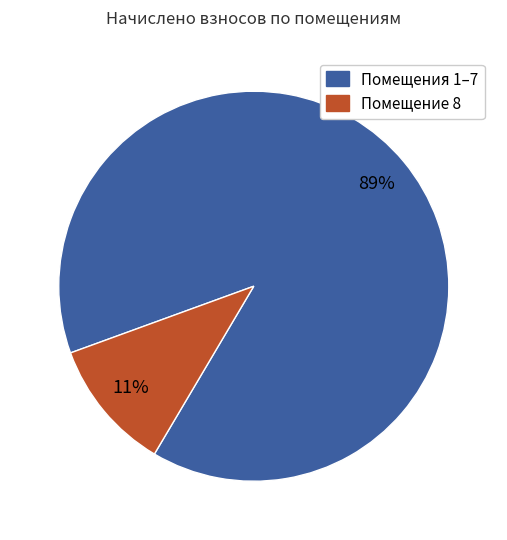

Is there any slice that represents more than half of the pie?

Yes